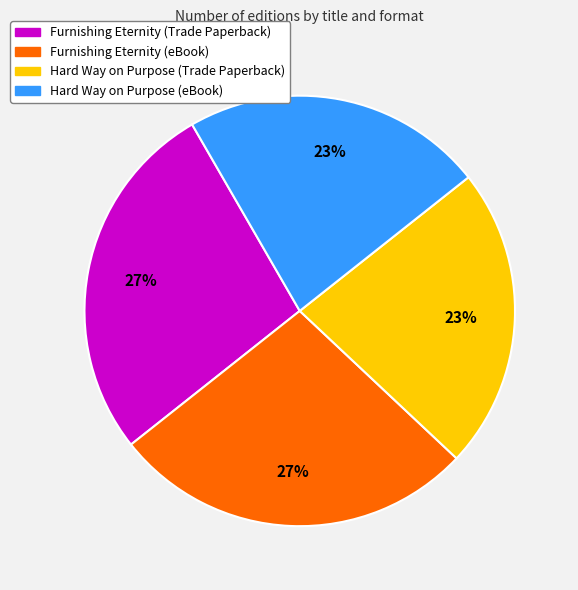

What percentage is the Hard Way on Purpose (Trade Paperback) slice, to the nearest percent?

23%